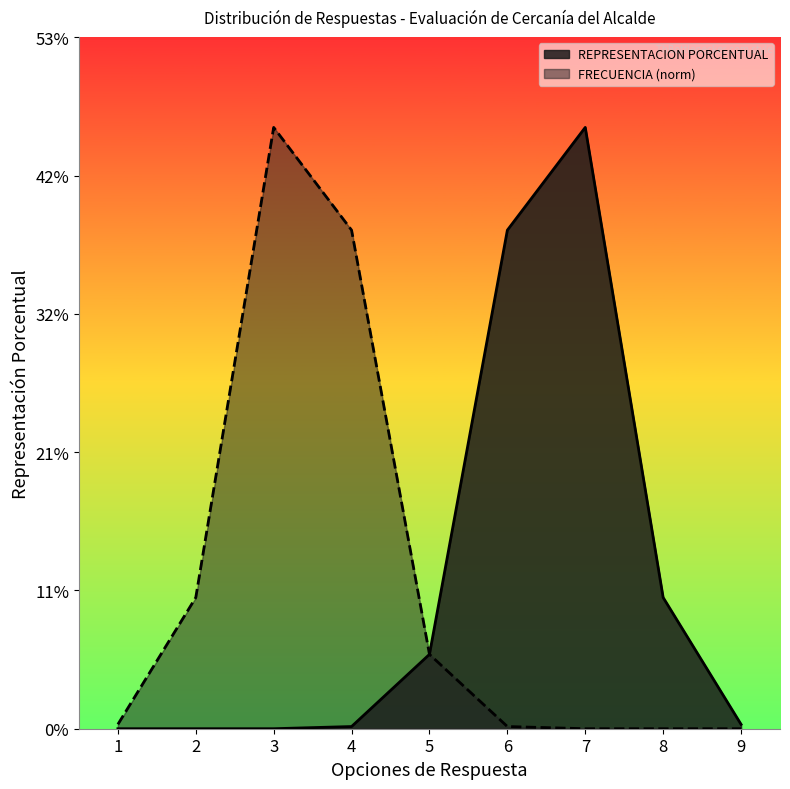

Does the chart display data point markers on the line(s)?

No